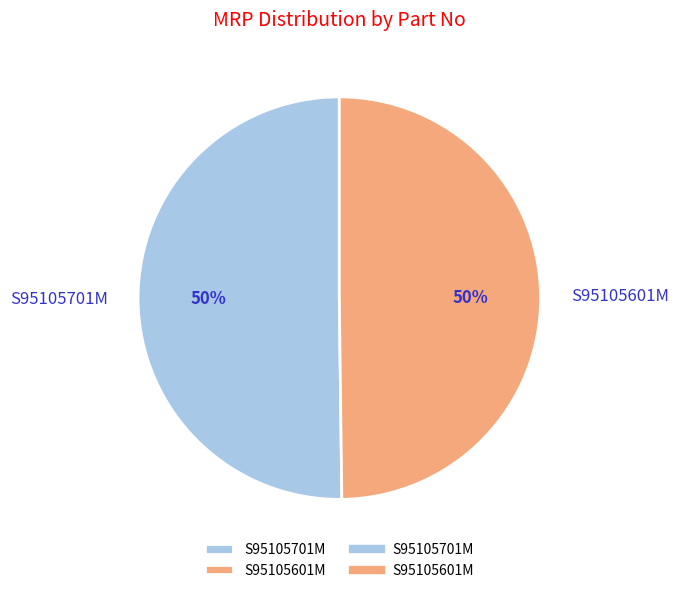

True or false: S95105601M accounts for 50% of the total.

True